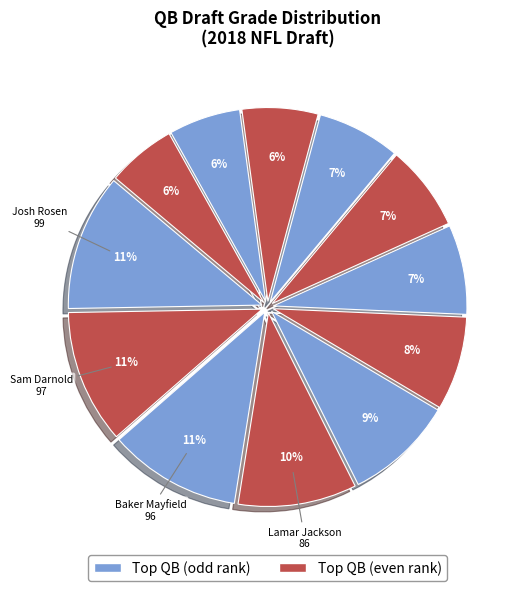

How many segments does this pie chart have?

12